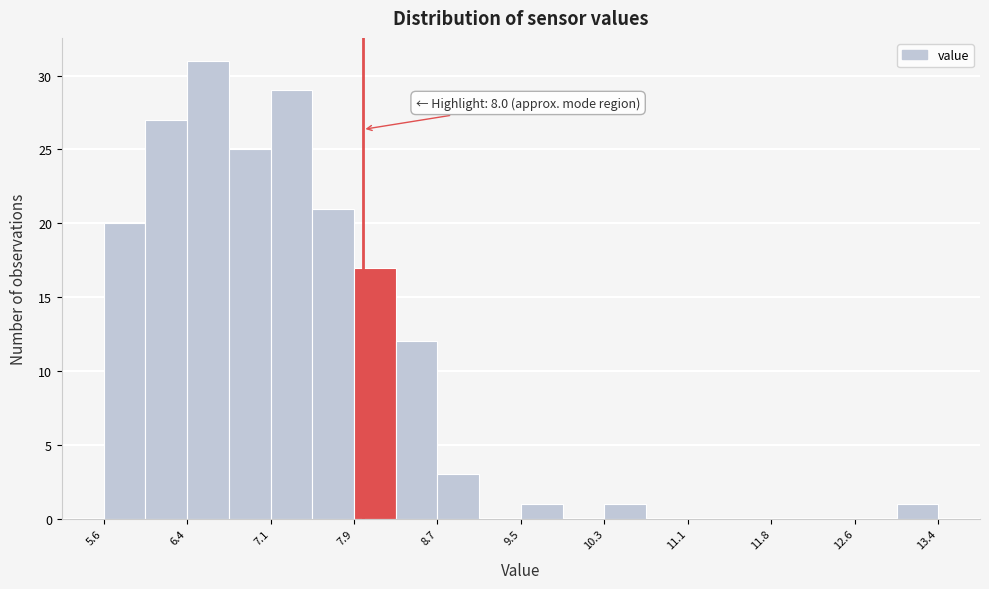

Read against the x-axis, roughly where is the centre of the tallest bar?

6.5